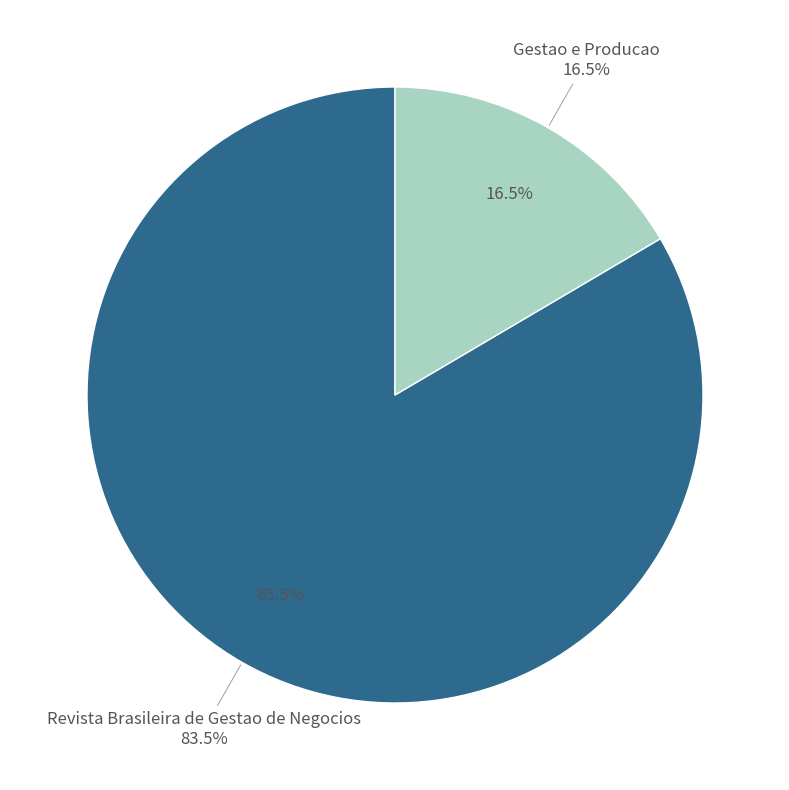

Do Revista Brasileira de Gestao de Negocios and Gestao e Producao together represent more than half of the pie?

Yes